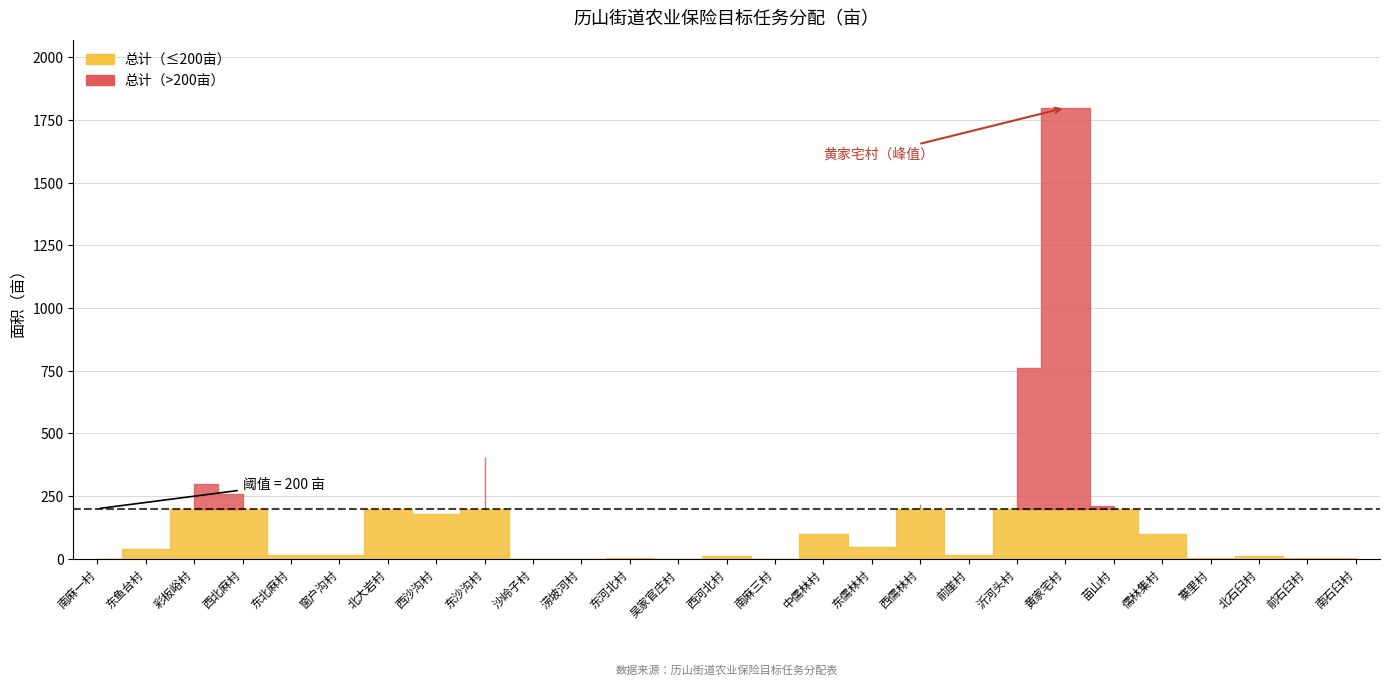

The chart shows a value of 62 at 东鱼台村. True or false?

False